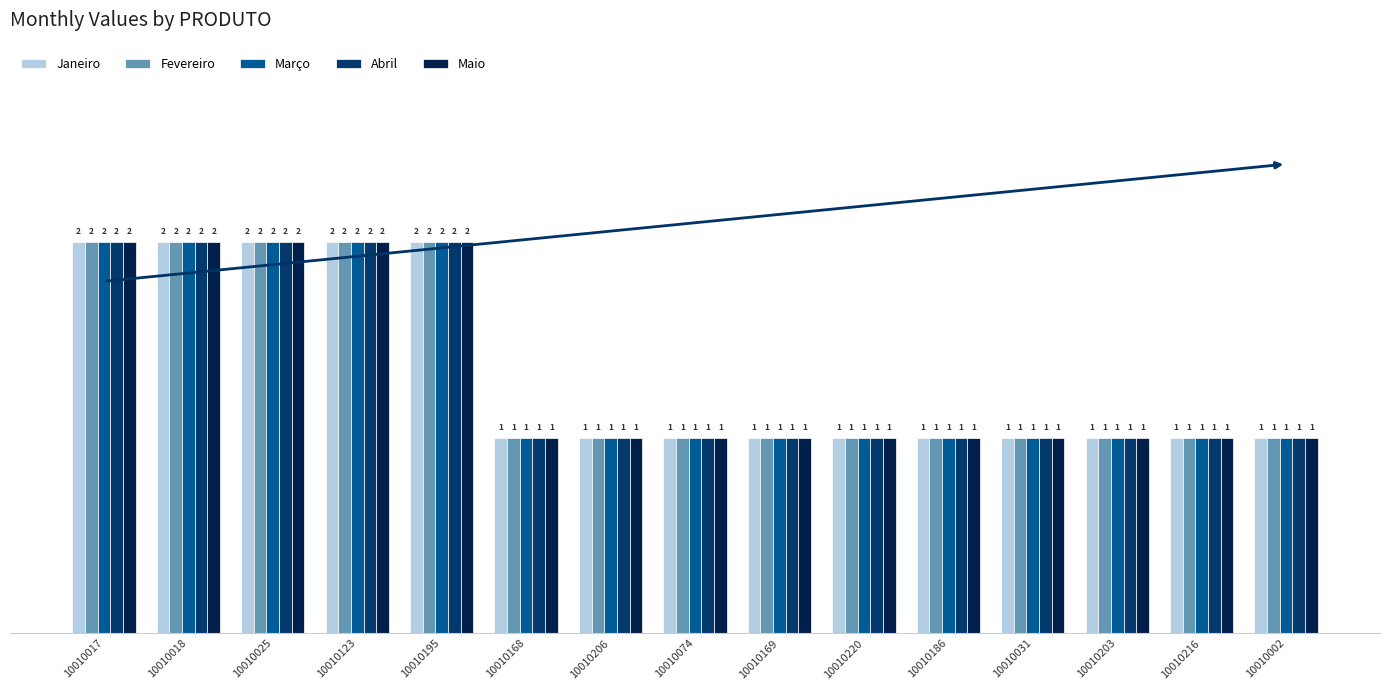

What is the difference between the Abril values at 10010220 and 10010123?

1